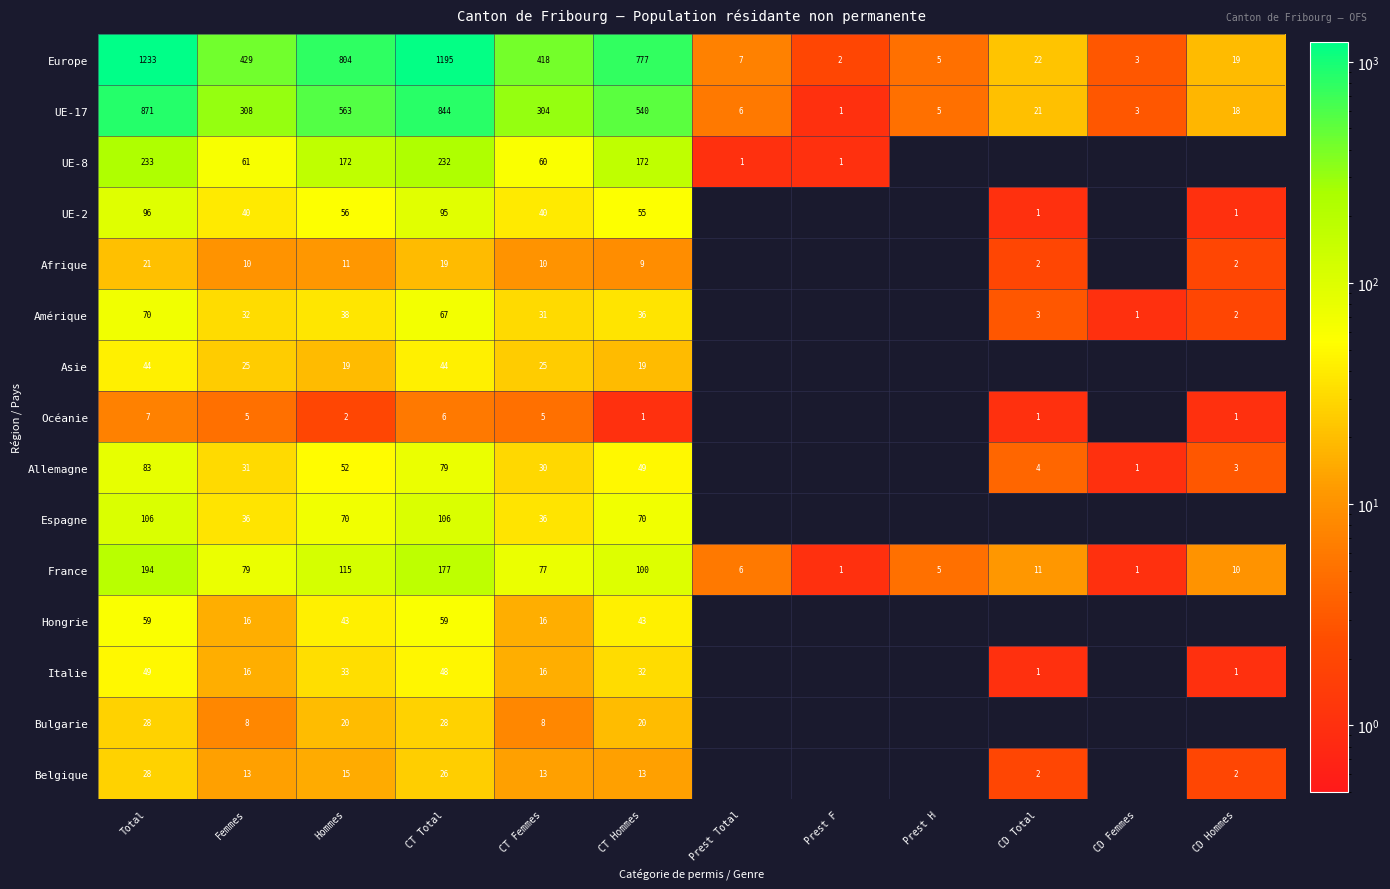

What is the spread (max minus min) of values at Femmes?

424